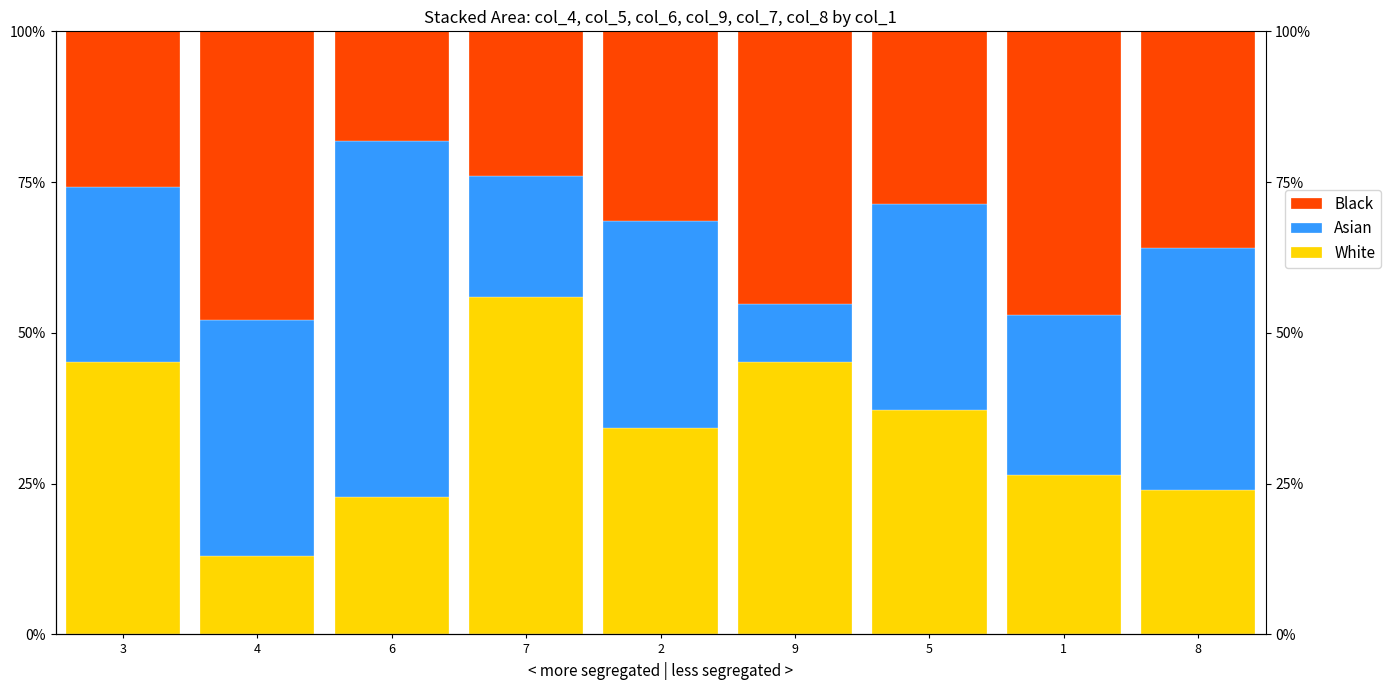

How many bars are there in total?

27